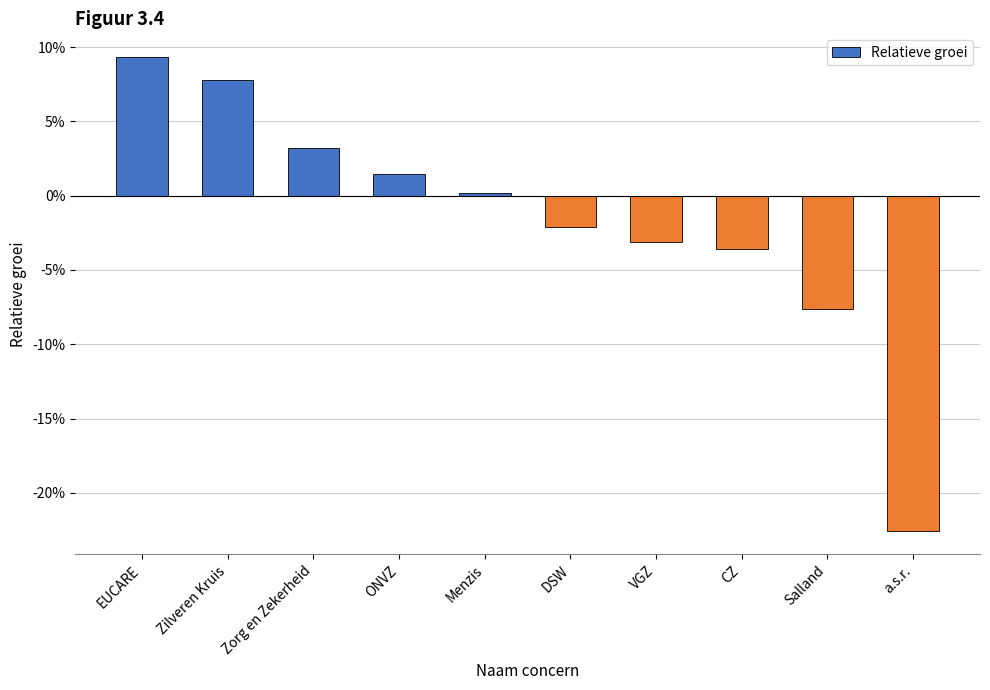

Reading left to right, extract all data points from this chart.

EUCARE=0.1	Zilveren Kruis=0.1	Zorg en Zekerheid=0.0	ONVZ=0.0	Menzis=0.0	DSW=-0.0	VGZ=-0.0	CZ=-0.0	Salland=-0.1	a.s.r.=-0.2